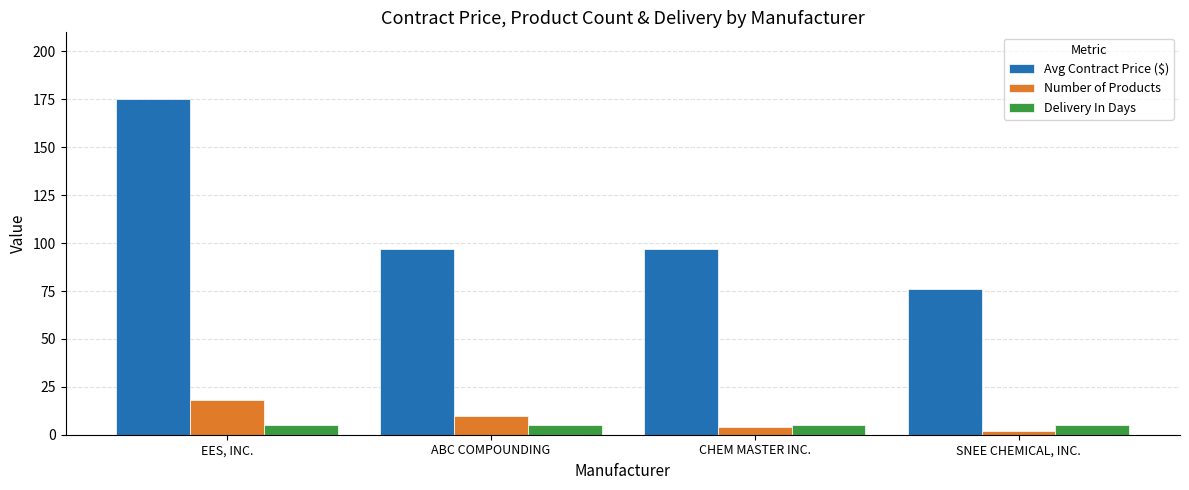

Rank the series by their maximum value, from lowest to highest.

Delivery In Days, Number of Products, Avg Contract Price ($)